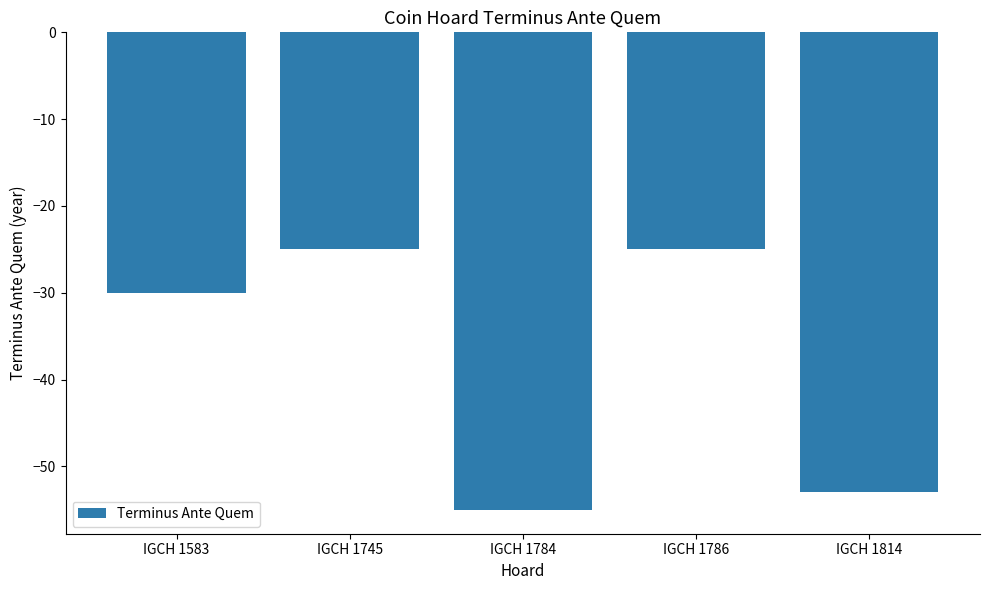

What is the change in value from IGCH 1745 to IGCH 1784?

-30